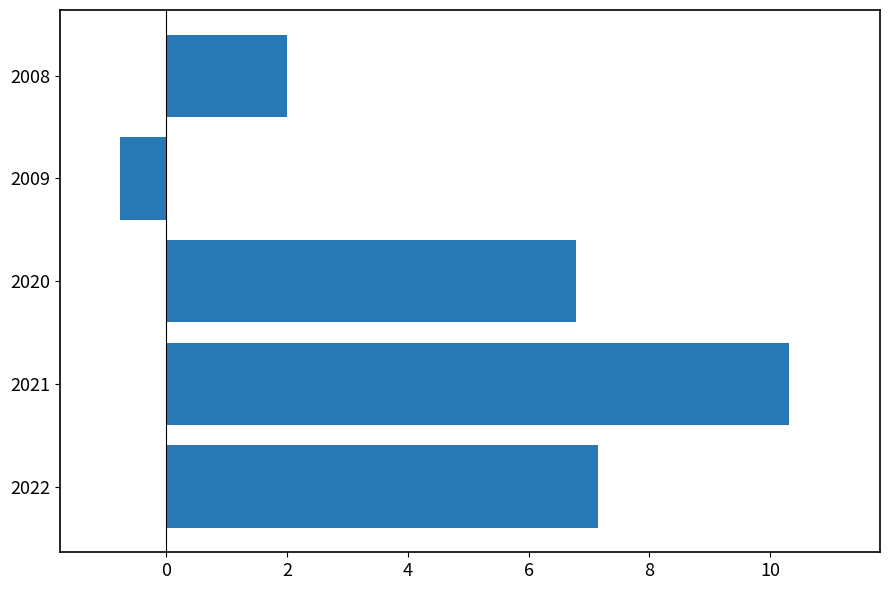

Where is the data nearest to the value 4?

2008